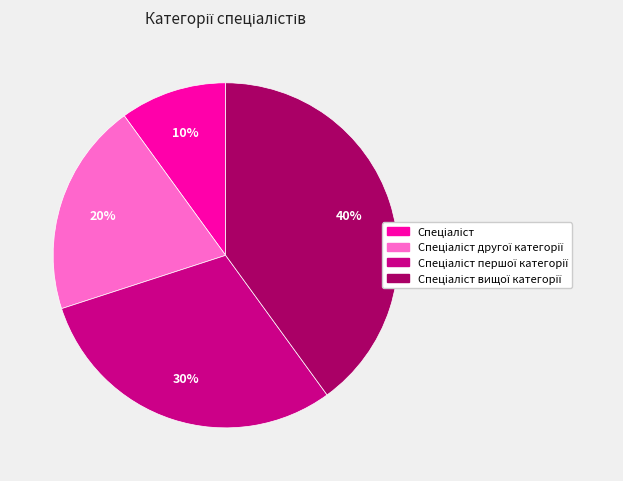

Is there a majority slice in this chart?

No